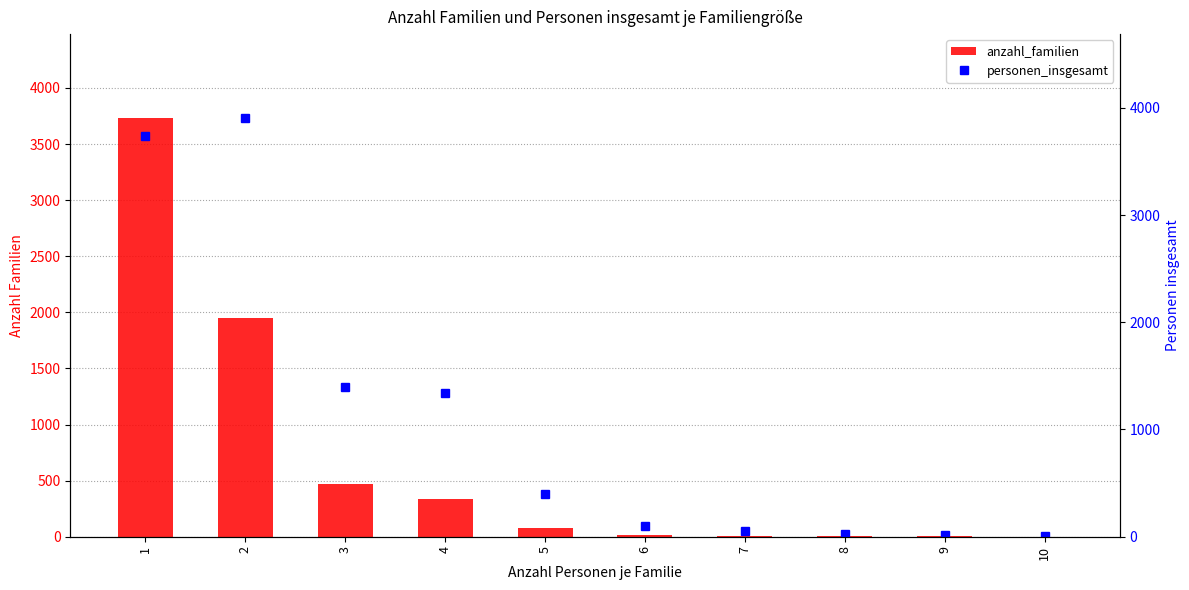

Which series has the widest spread of values?

personen_insgesamt